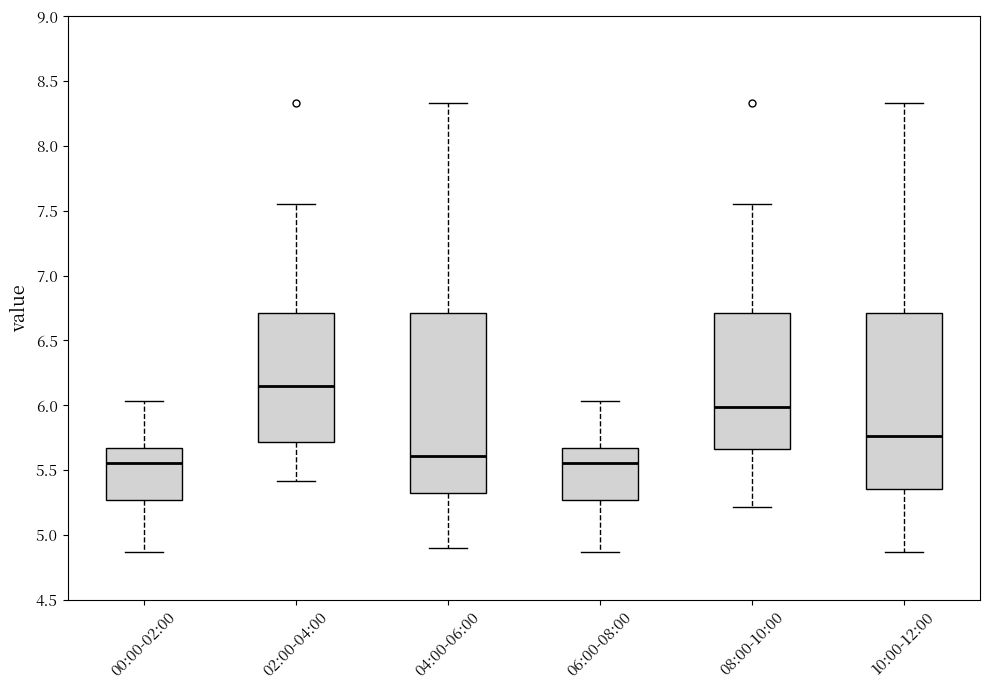

Where does the lower whisker of the box for 06:00-08:00 end on the y-axis? The values are not printed on the chart, so give them approximately, as read against the axis.

4.85